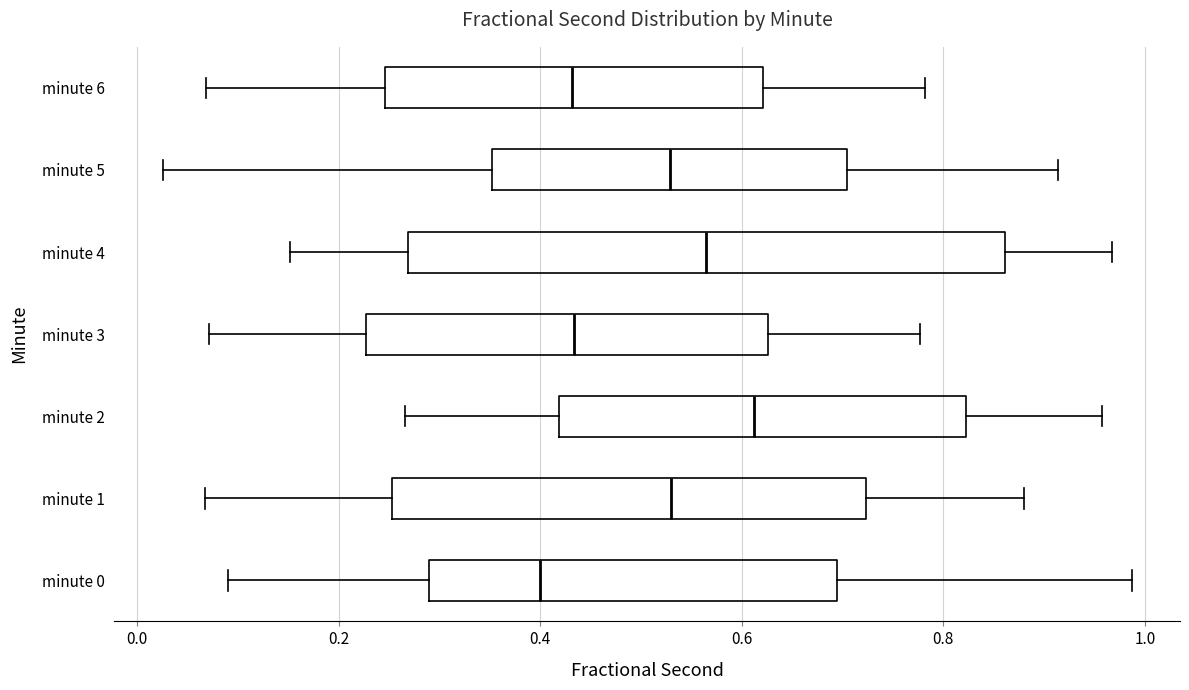

Where does the median line of the box for minute 5 sit on the x-axis? The values are not printed on the chart, so give them approximately, as read against the axis.

0.52